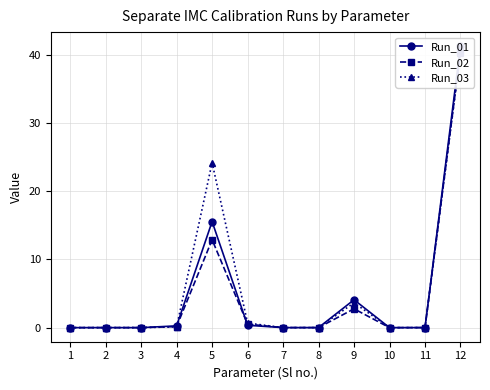

True or false: Run_02 has more than 0 points higher than both neighbors.

True